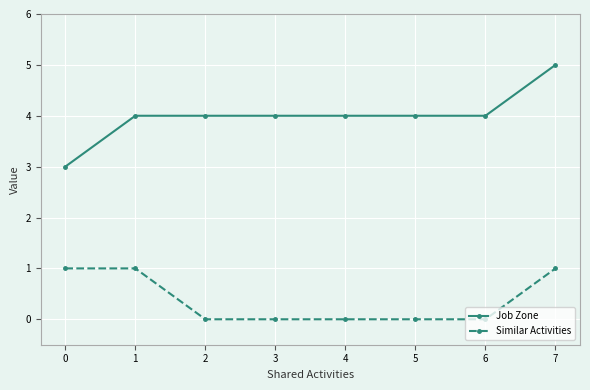

What is the maximum value for Job Zone?

5